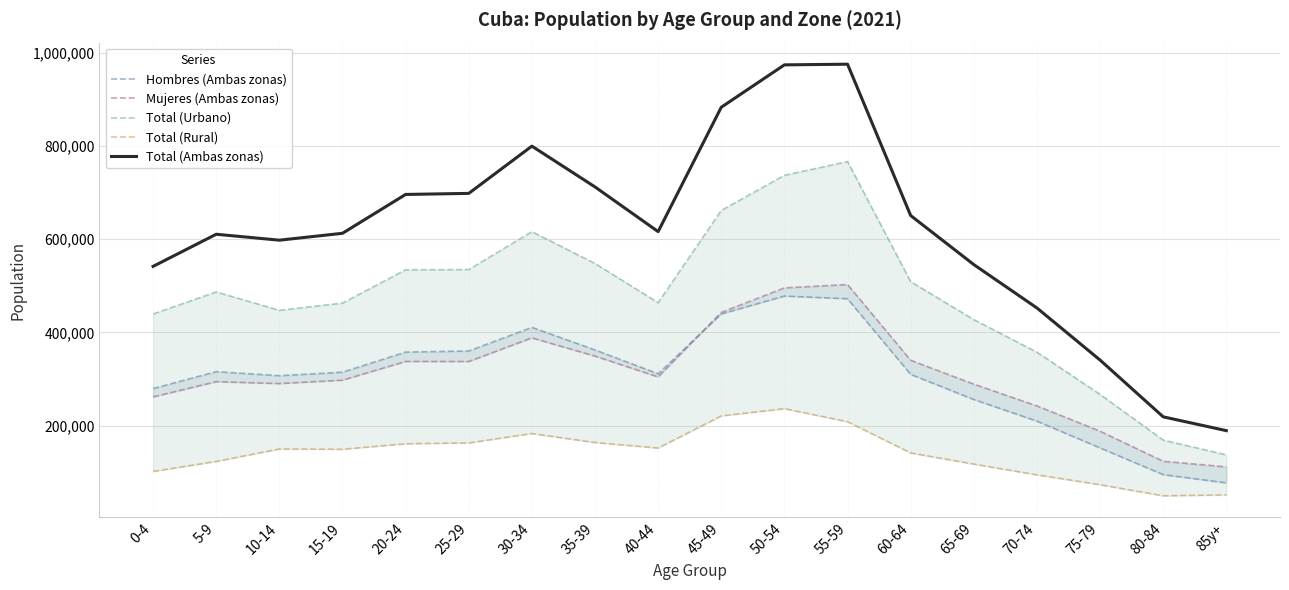

True or false: Total (Ambas zonas) and Hombres (Ambas zonas) cross at least once.

False